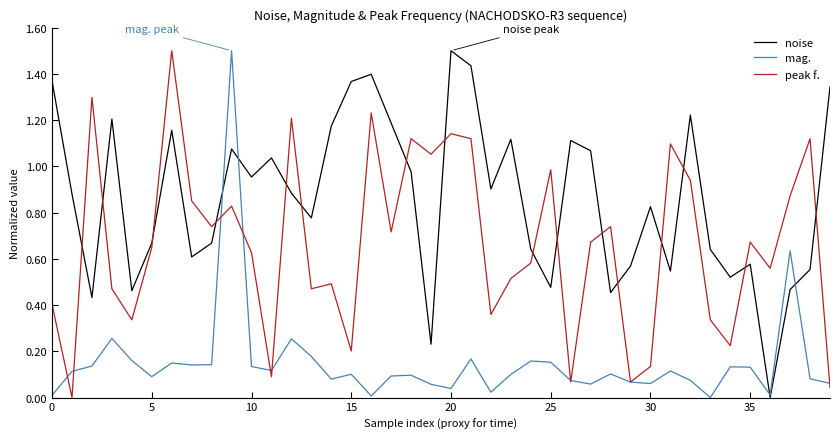

Which series ends up on top after the final intersection of peak f. and noise?

noise